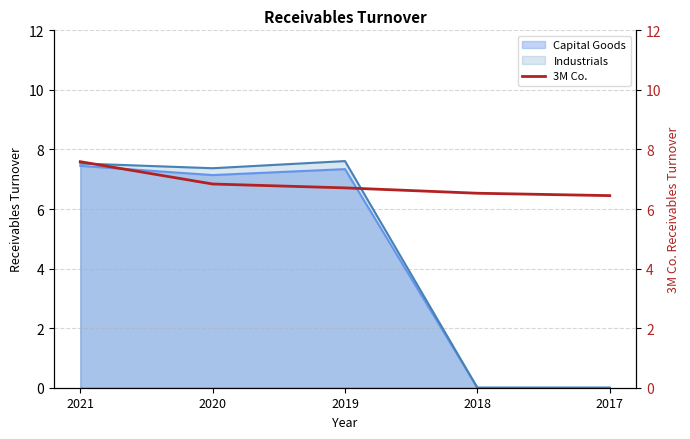

True or false: the data has more than 1 interior local peaks.

False